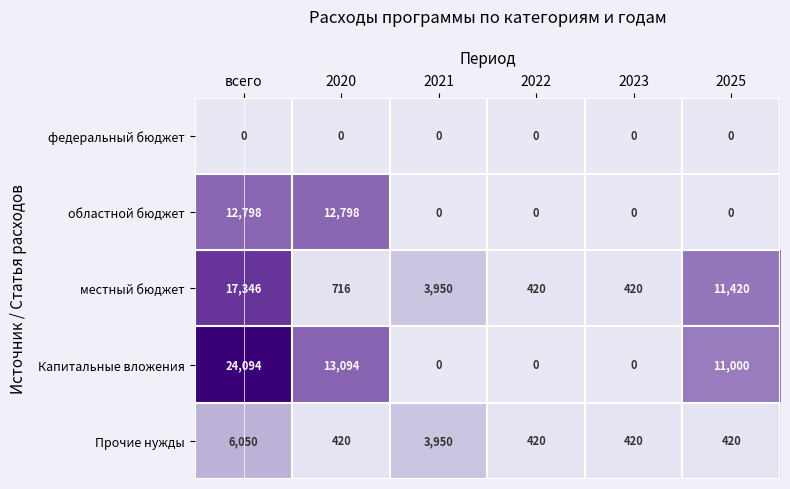

Is it true that Прочие нужды equals 289 at 2025?

False